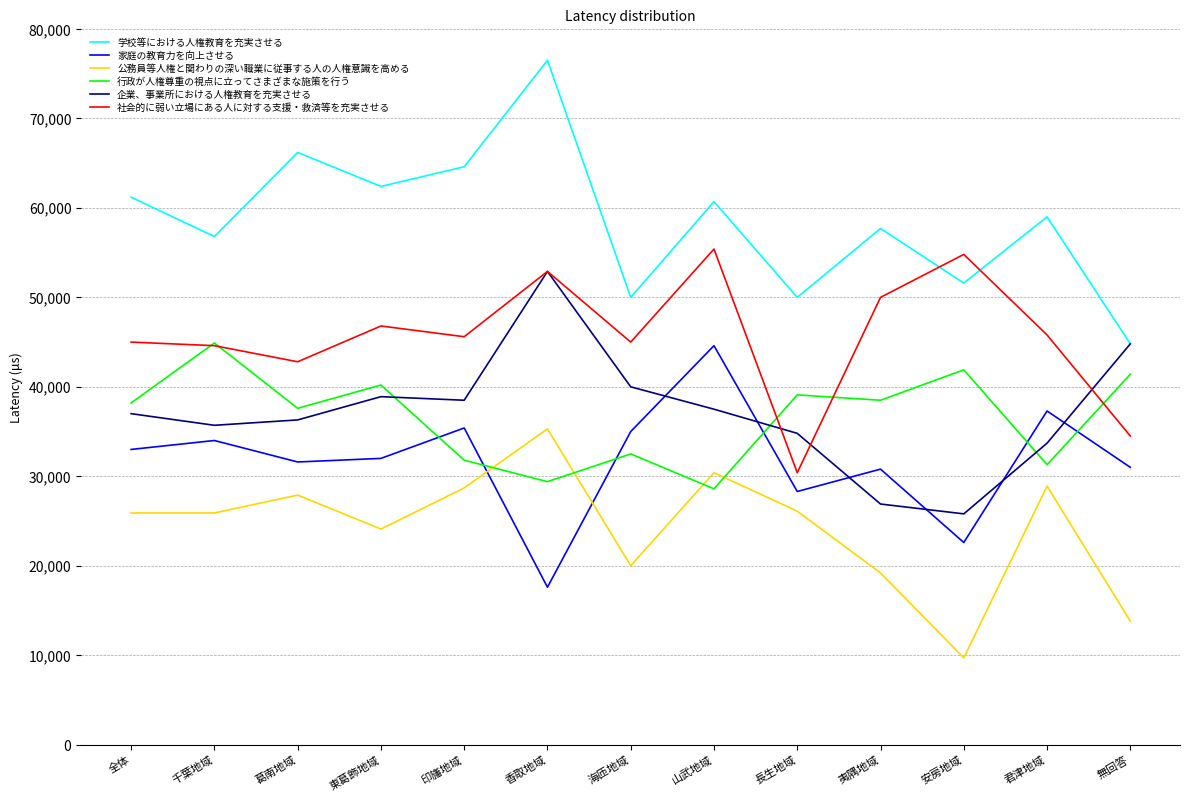

After their last crossing, which series has the higher values: 企業、事業所における人権教育を充実させる or 社会的に弱い立場にある人に対する支援・救済等を充実させる?

企業、事業所における人権教育を充実させる